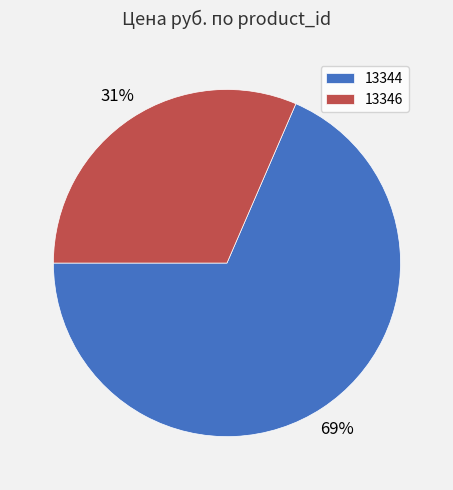

Between 13346 and 13344, which is larger?

13344